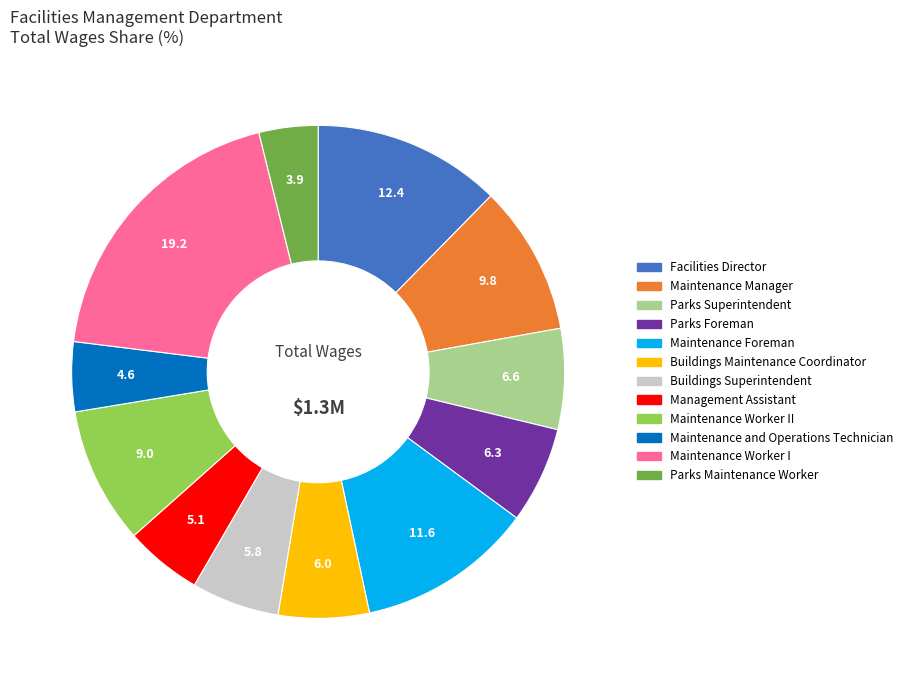

Is there a majority slice in this chart?

No